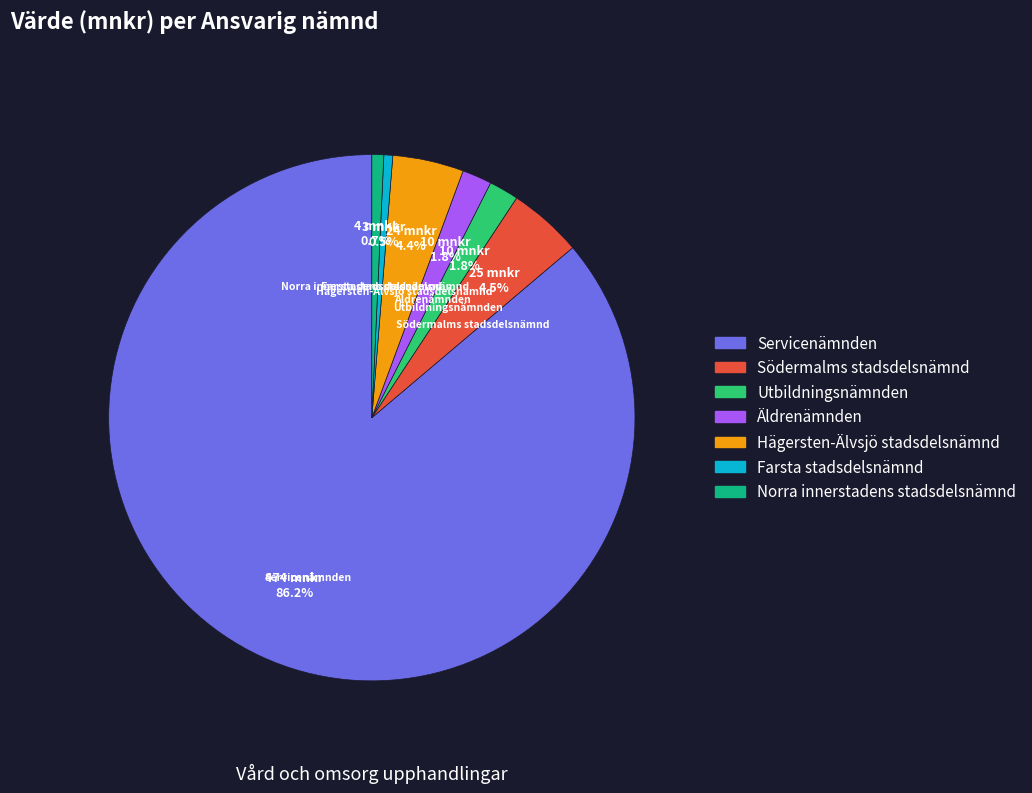

Is it true that Norra innerstadens stadsdelsnämnd is 11% of the pie?

False